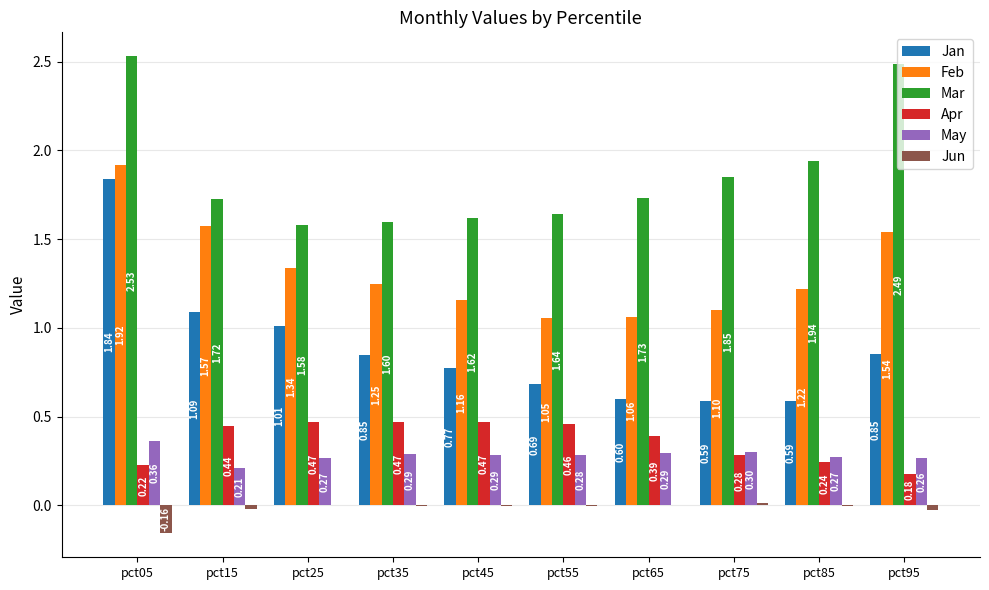

Which series changed the most between pct55 and pct95?

Mar